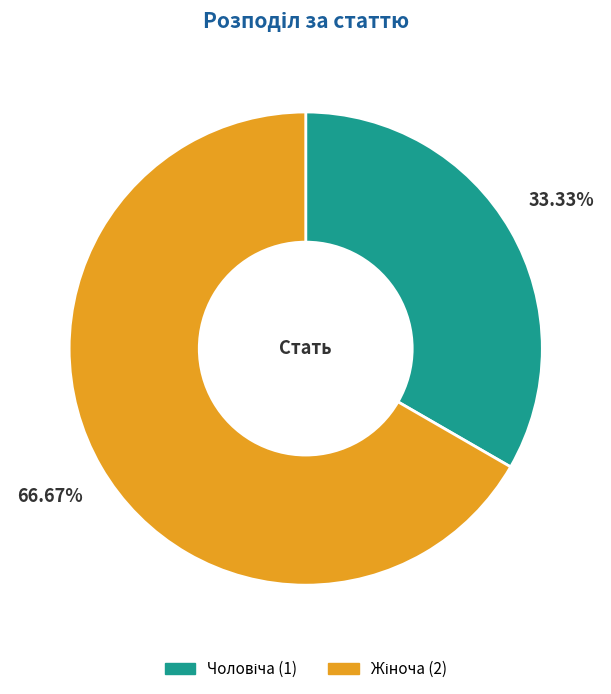

Is there a majority slice in this chart?

Yes